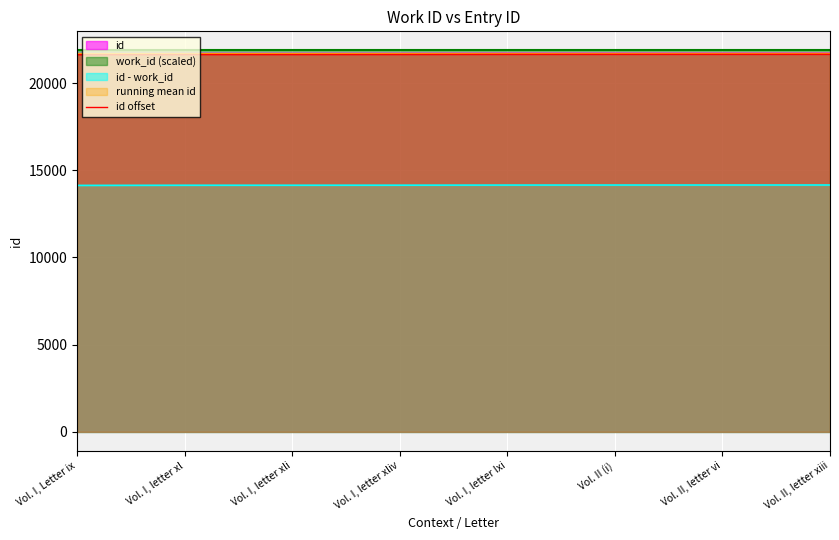

Which category has the highest value across all series?

Vol. II, letter xiii